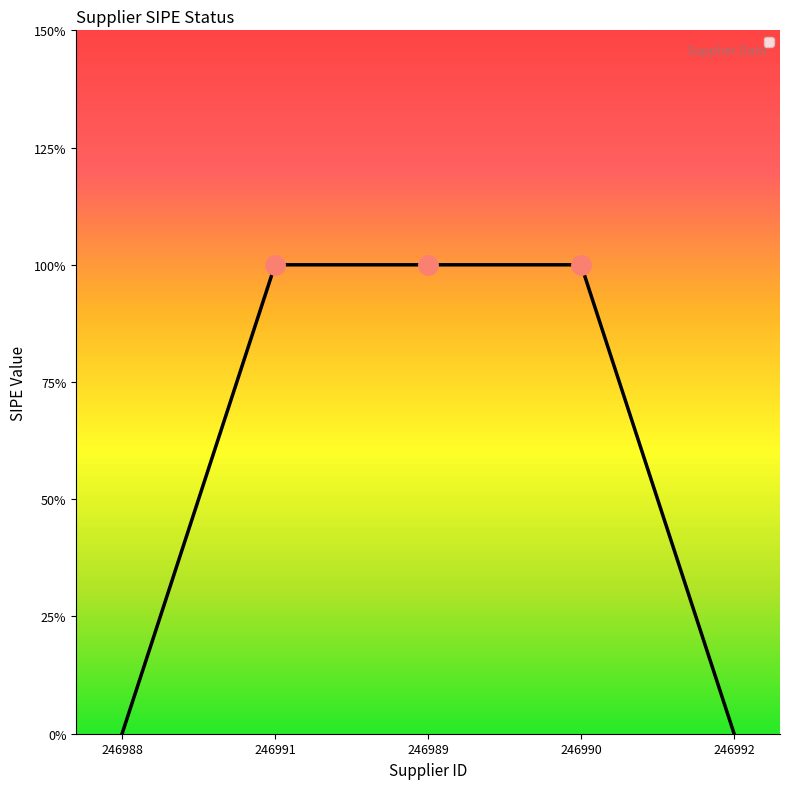

What is the sum of all values?

3